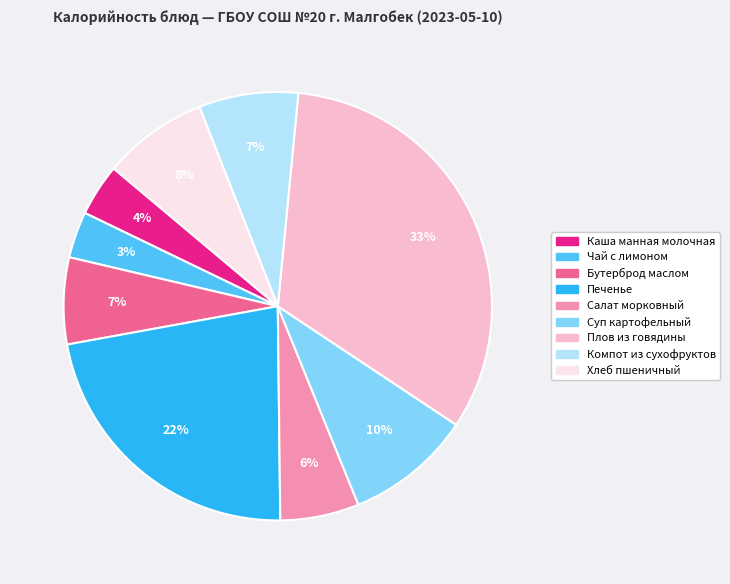

Count the number of slices in the pie.

9